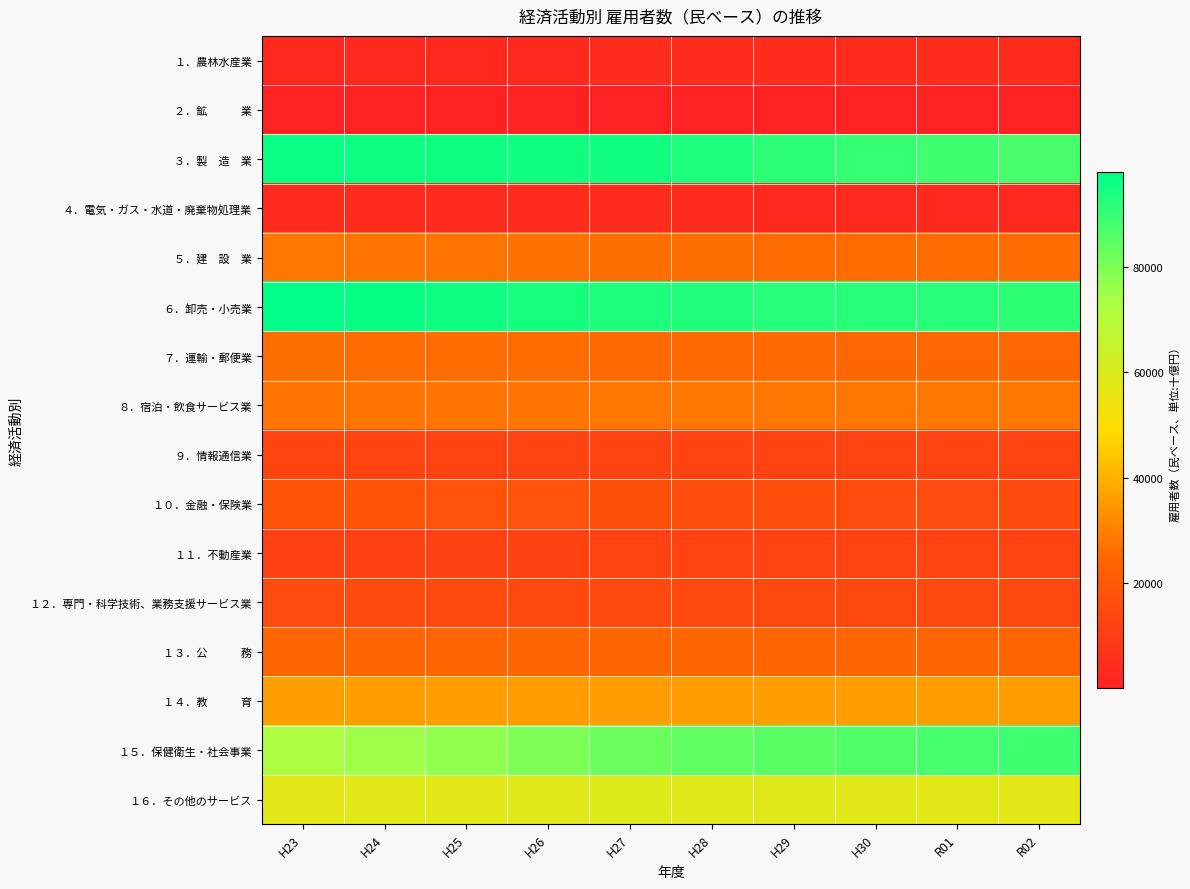

What is the total value across all series at H29?

529613